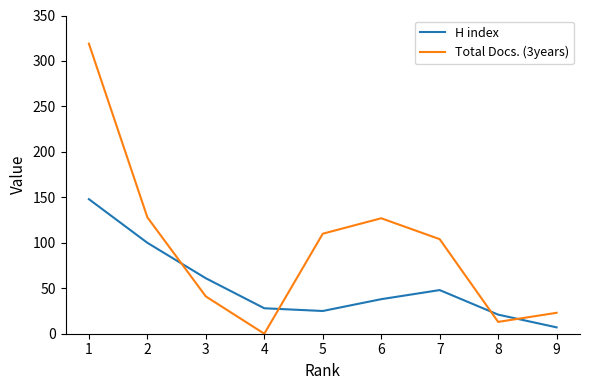

Read the H index value at 6, to the nearest 10.

40